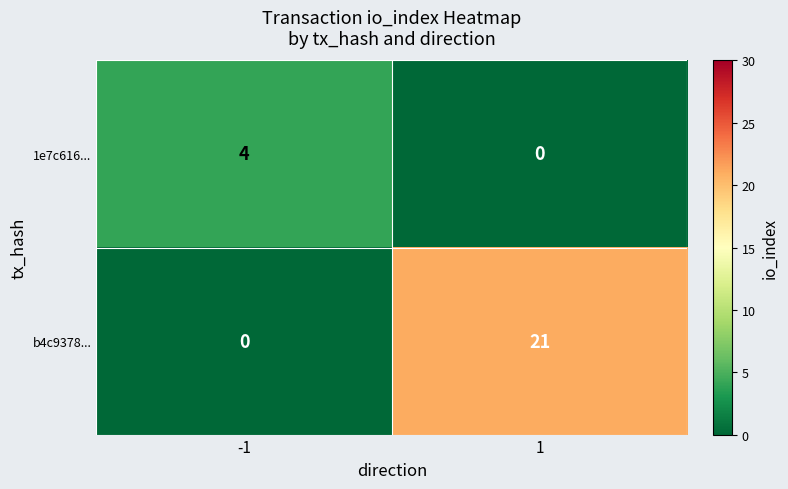

Reading left to right, extract all data points from this chart.

1e7c616...: 4	0
b4c9378...: 0	21